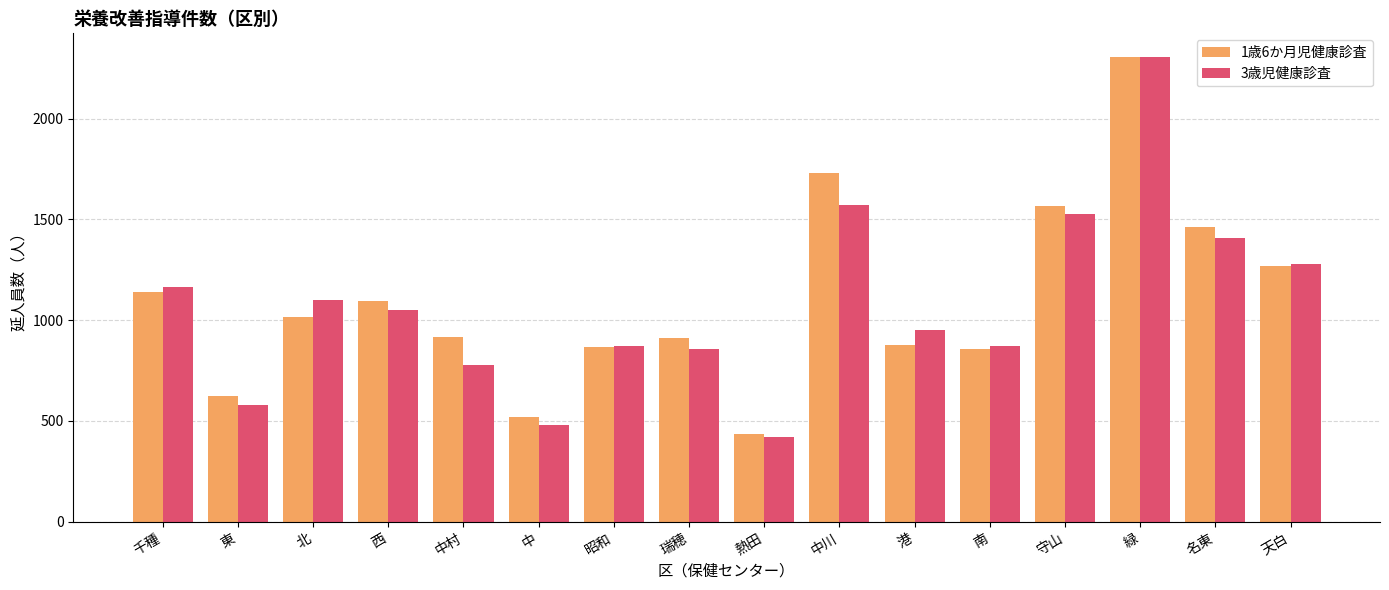

What is the label of the 9th bar from the right?

瑞穂